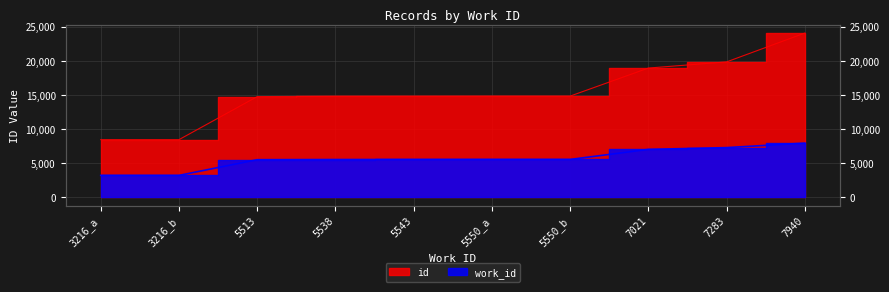

What is the smallest value displayed?

3216